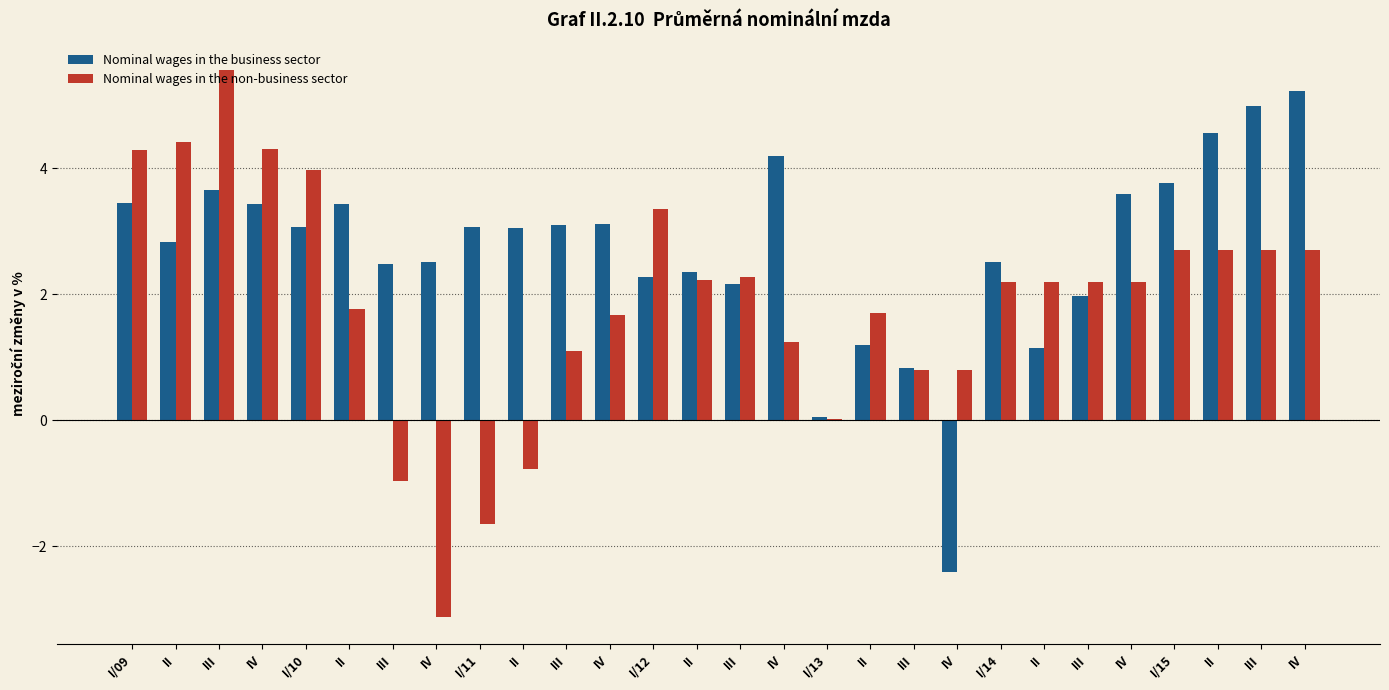

What are all the series names shown in the legend?

Nominal wages in the business sector, Nominal wages in the non-business sector